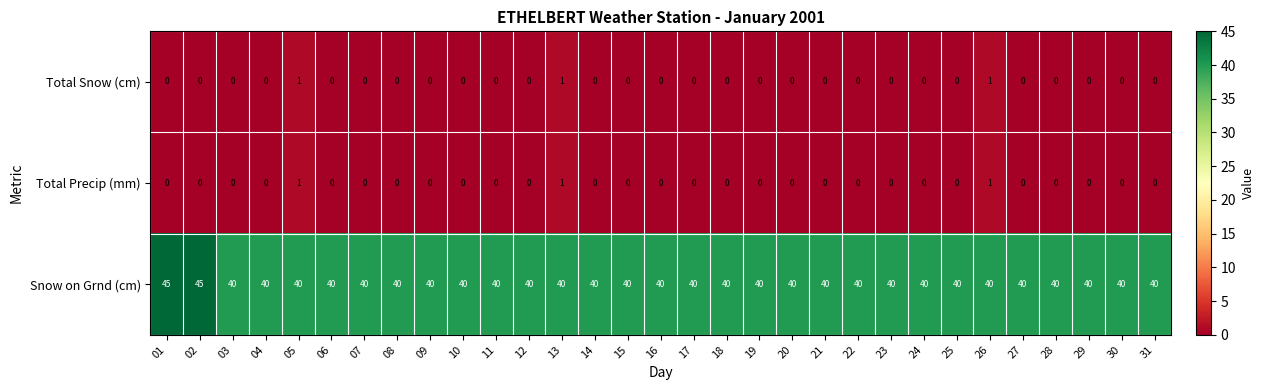

What is the average value of the Snow on Grnd (cm) series?

40